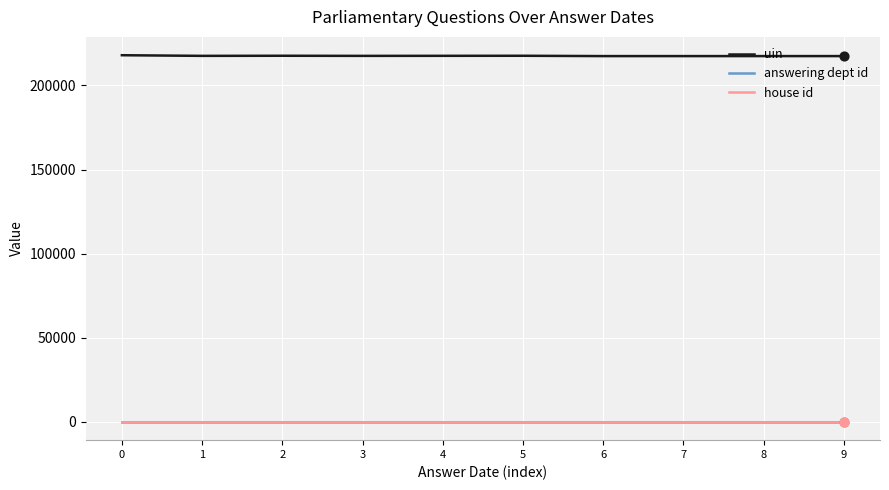

Is the value of house id at 1 greater than the value of uin at 3?

No